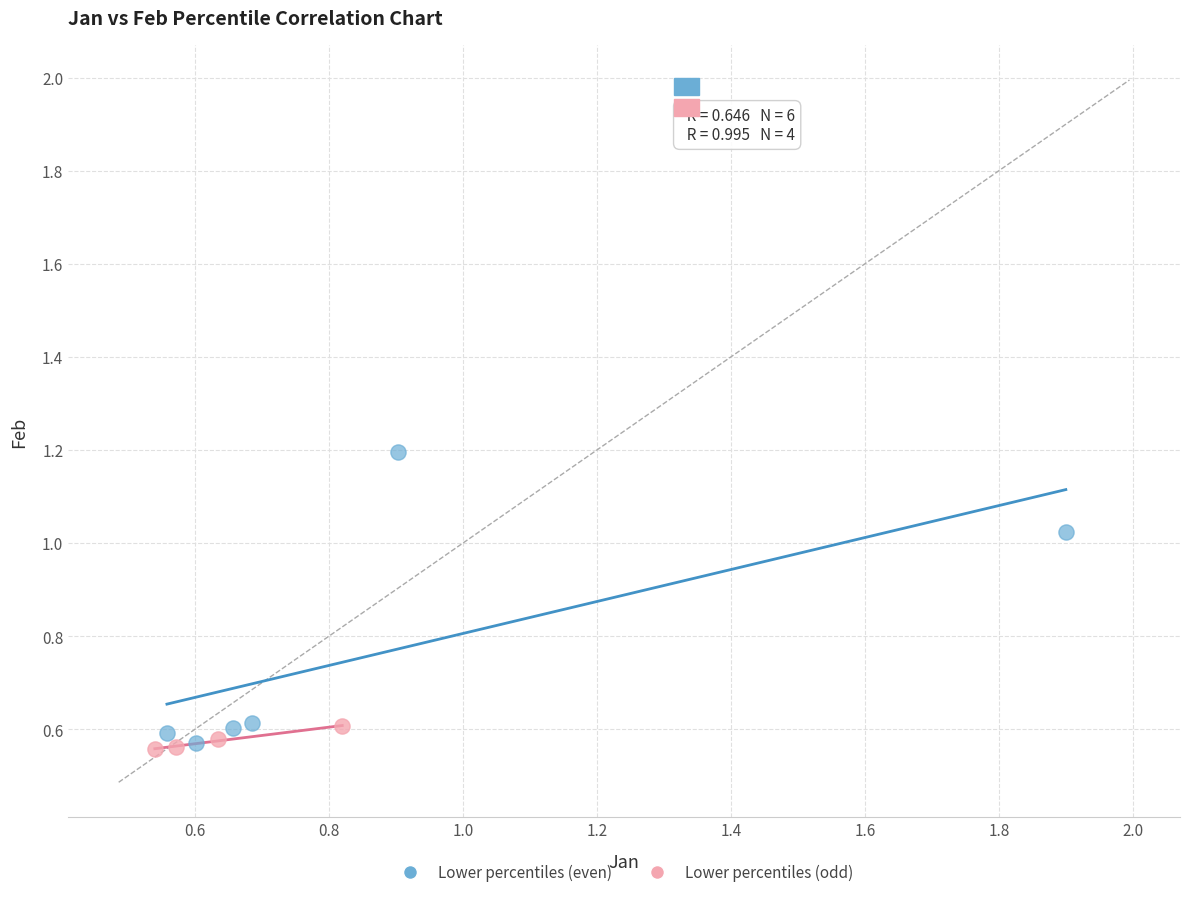

Which series has the largest Y range (max minus min)?

Lower percentiles (even)